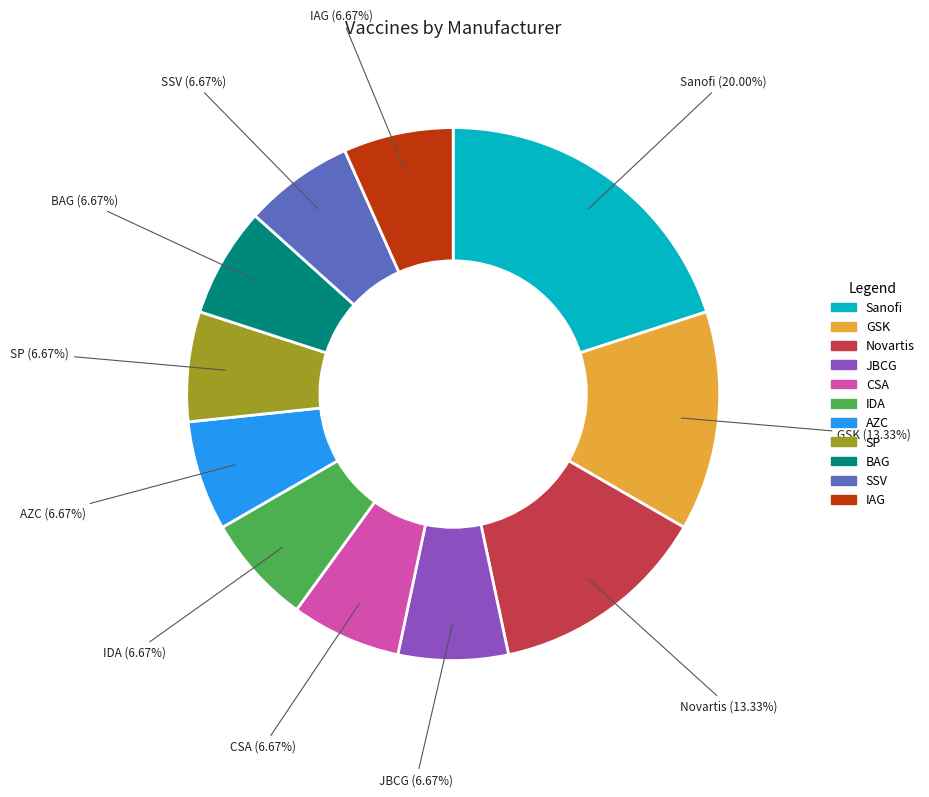

Which slice is the largest?

Sanofi